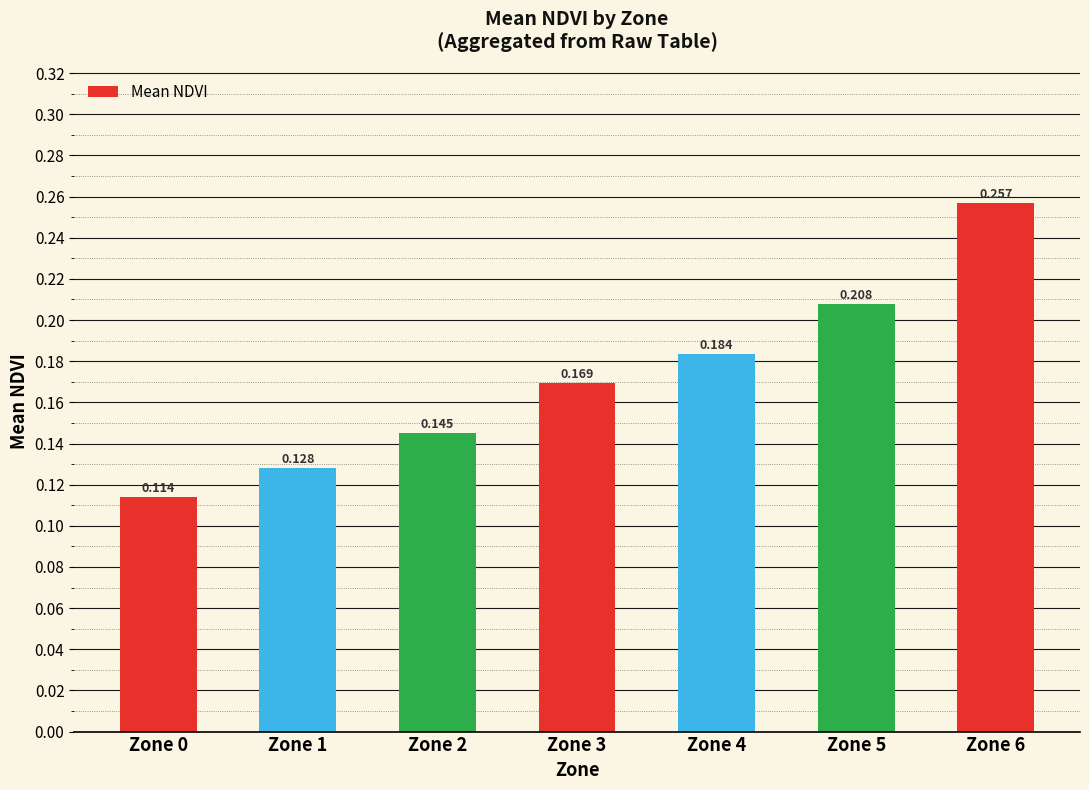

What is the sum of all values?

1.2